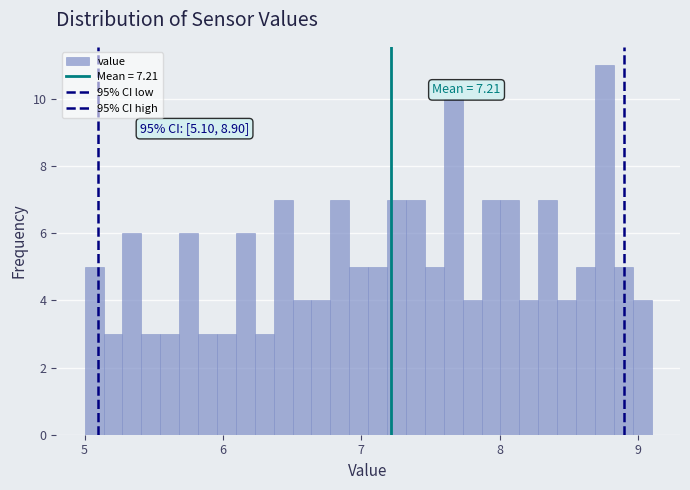

Read against the x-axis, roughly where is the centre of the tallest bar?

8.8